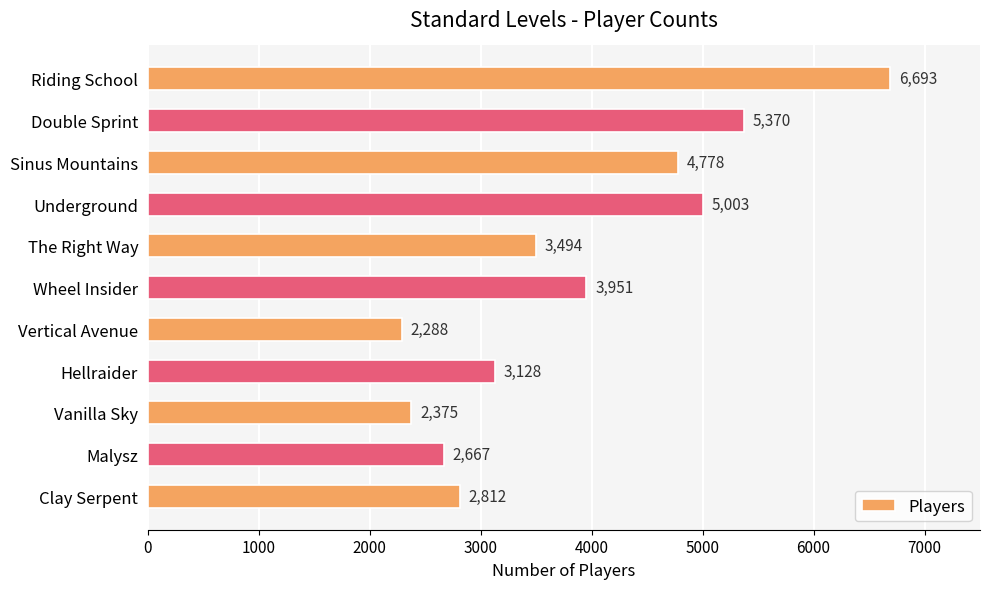

Where is the data nearest to the value 4490?

Sinus Mountains